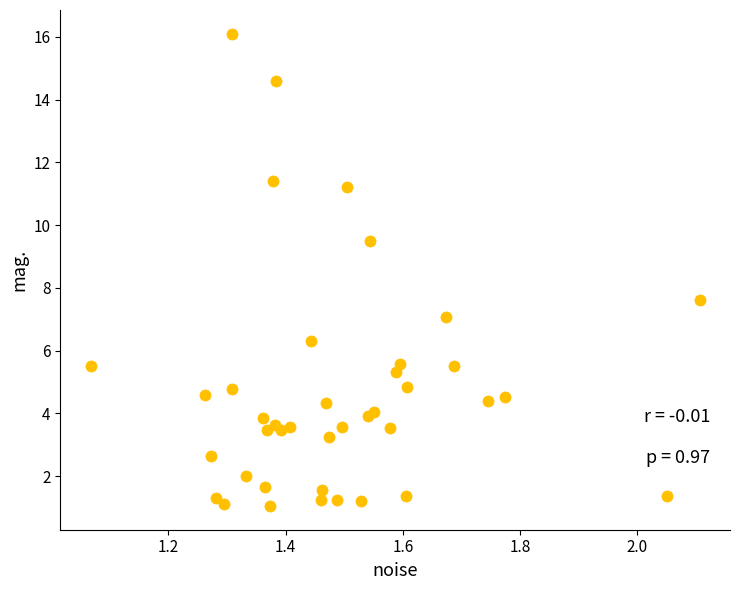

What Y value in the scatter plot is closest to 8?

7.6